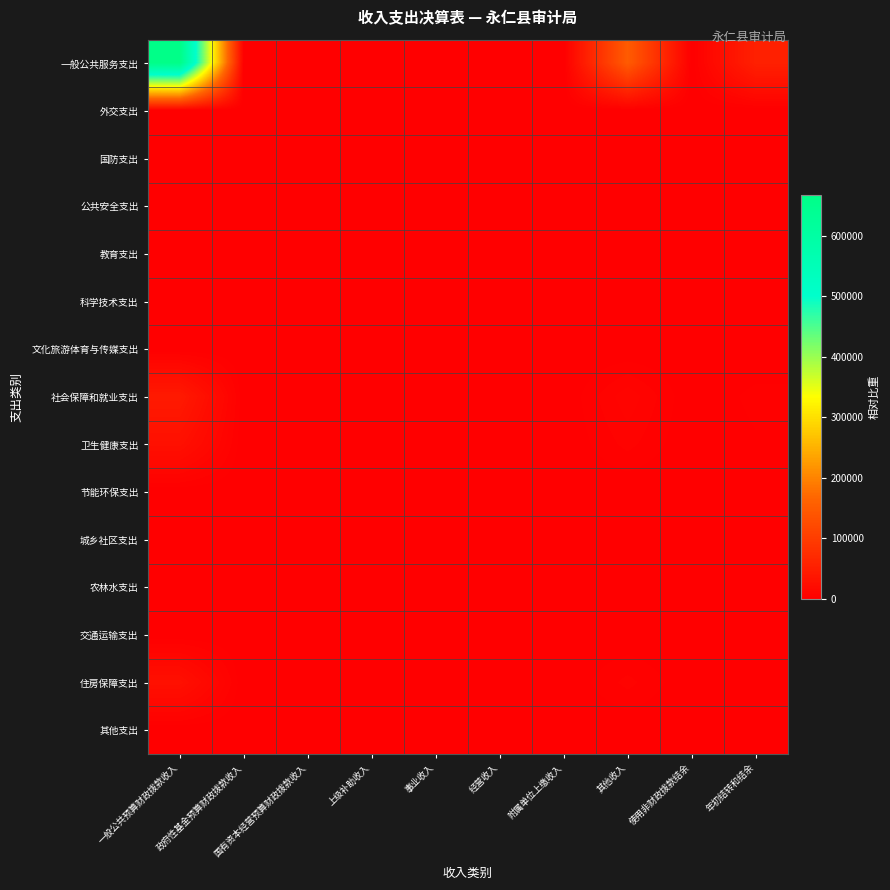

Between 一般公共预算财政拨款收入 and 国有资本经营预算财政拨款收入, which series saw the biggest shift?

一般公共服务支出